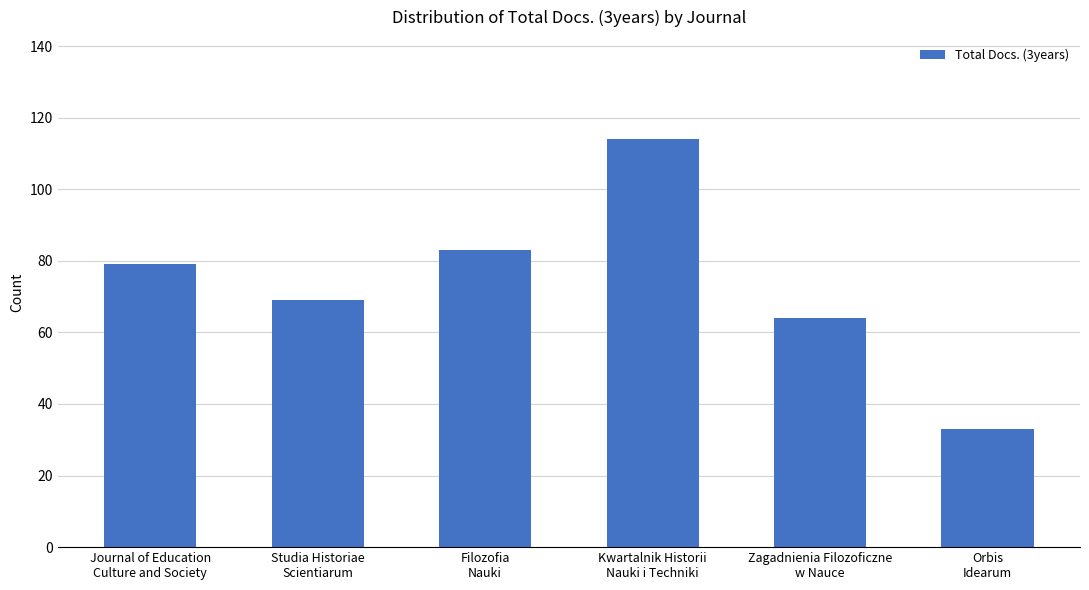

What is the minimum value shown in the chart?

33